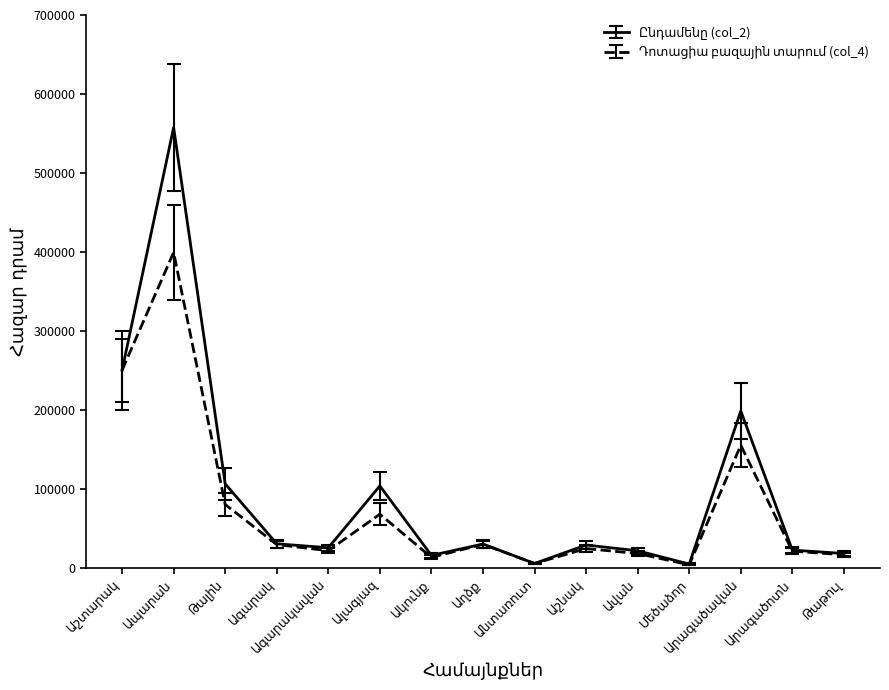

What is the greatest value displayed?

557479.5